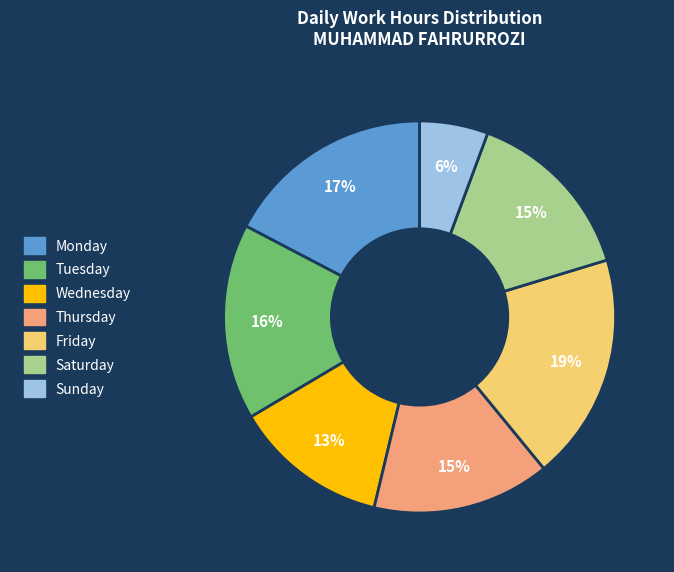

Is there any slice that represents more than half of the pie?

No